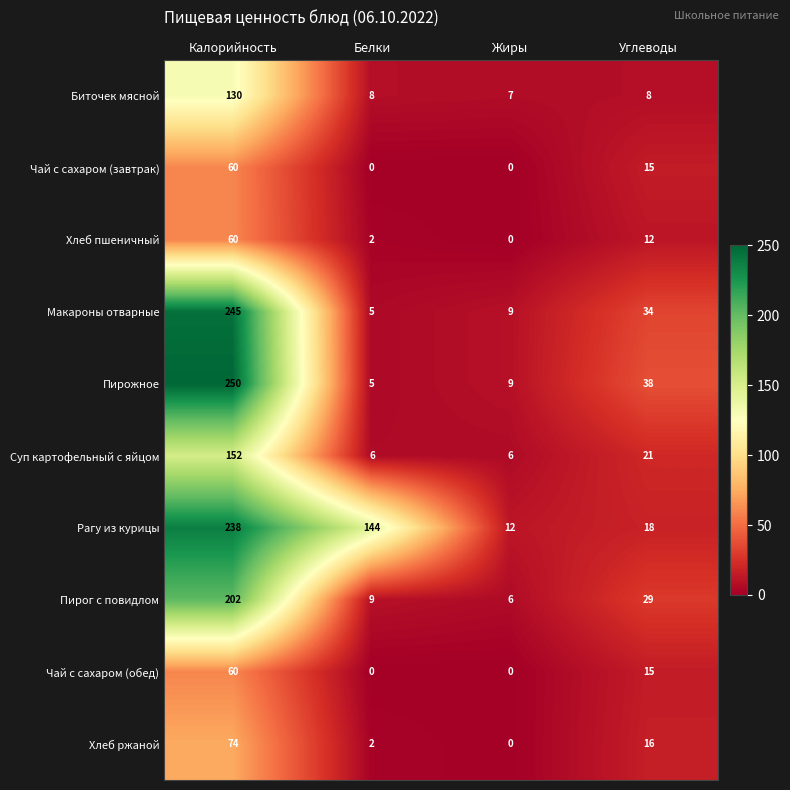

Which series has the widest spread of values?

Пирожное